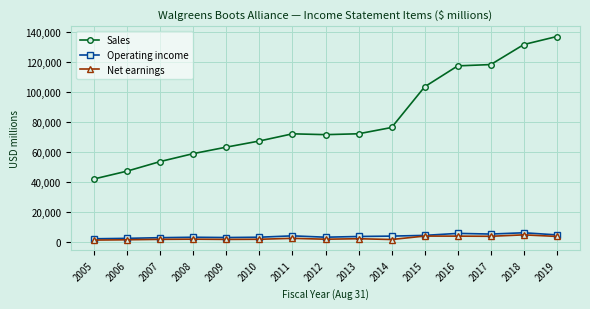

What is the maximum value shown in the chart?

136866